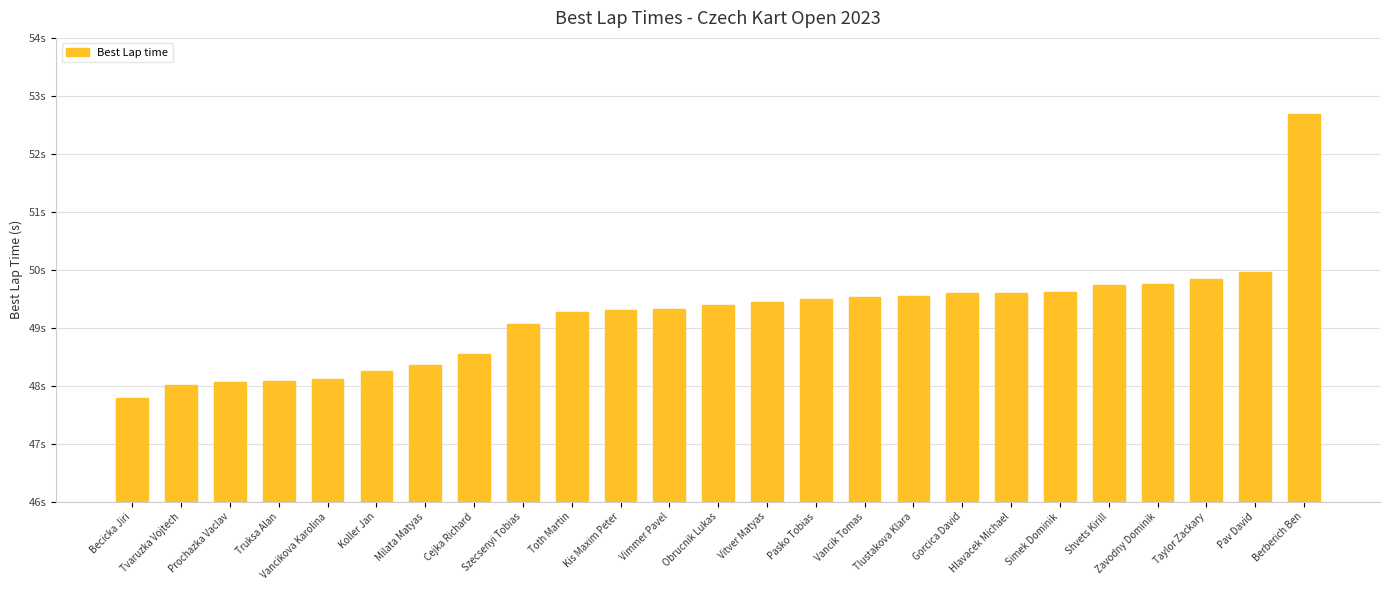

Which category has the highest value across all series?

Berberich Ben